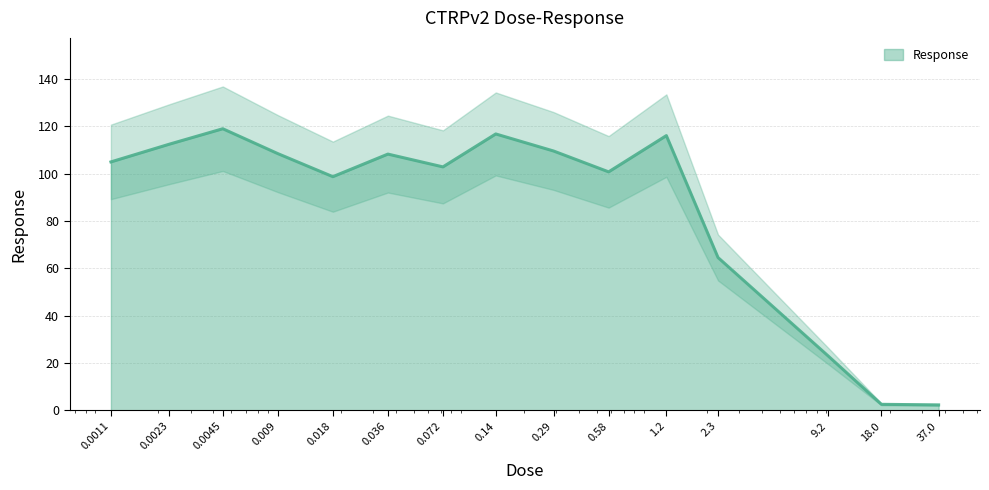

What is the difference between the maximum and minimum values?

116.6